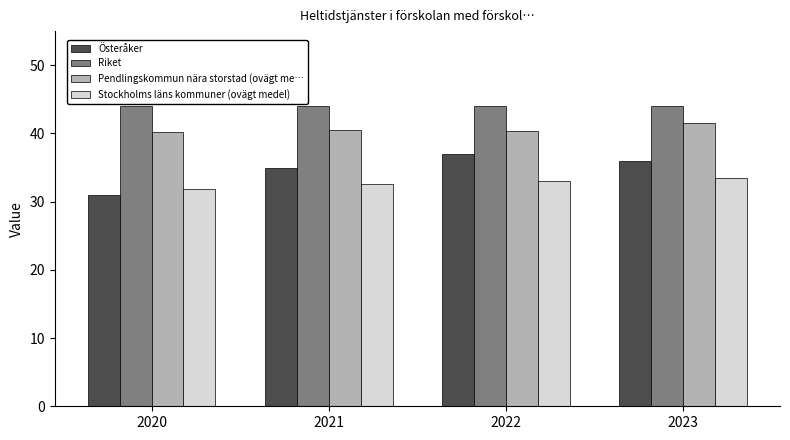

How many values in the Österåker series are below 36?

2